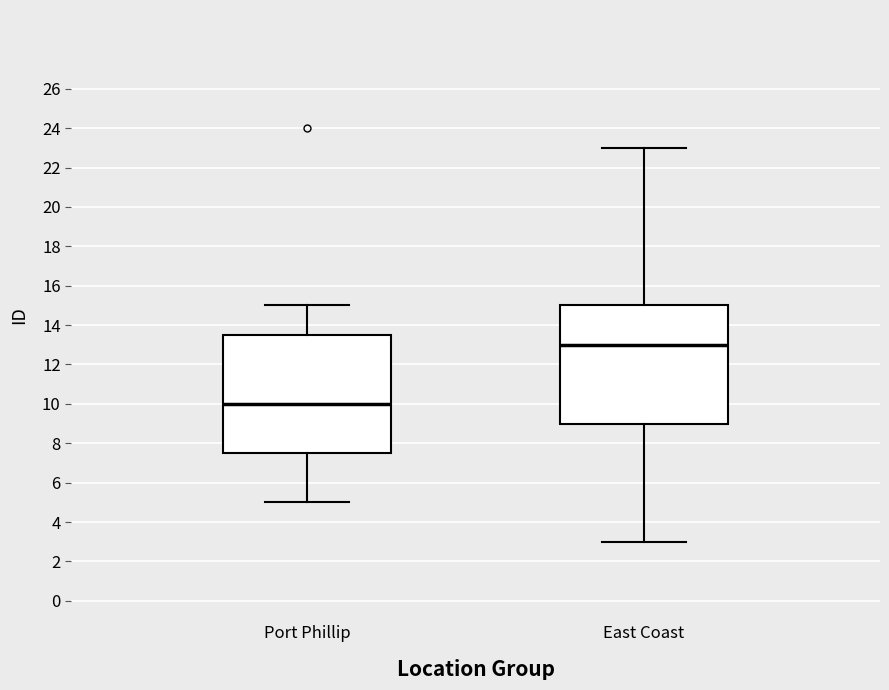

Which box's median line is the highest?

East Coast